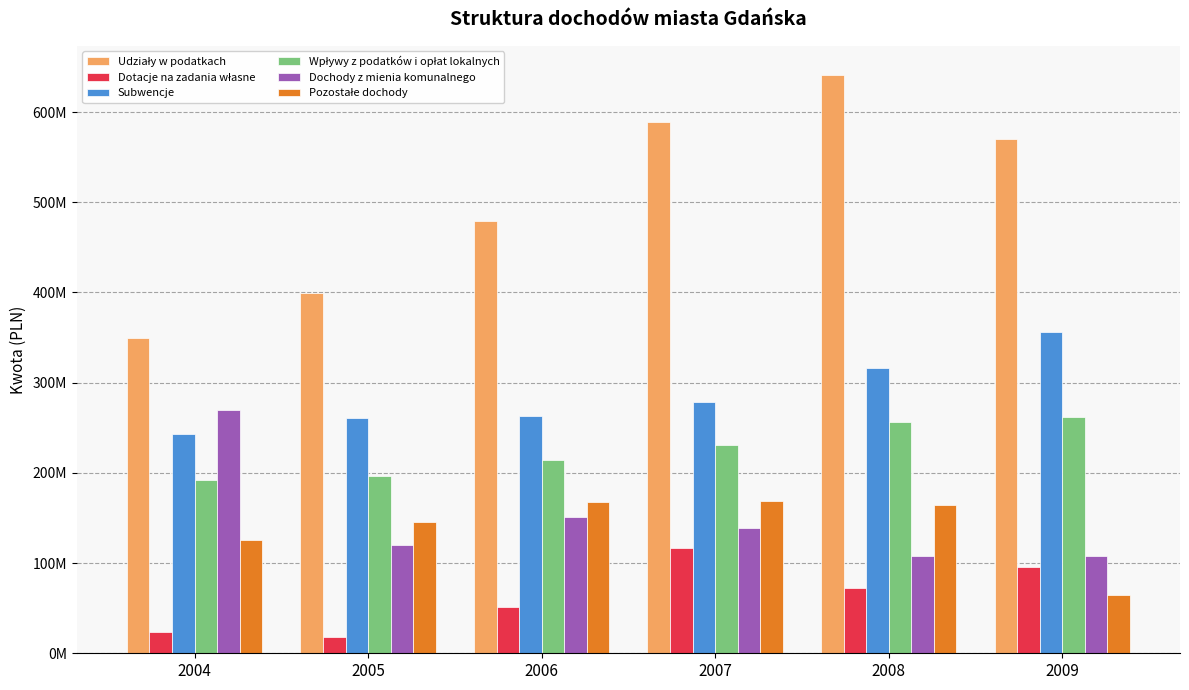

Between 2005 and 2008, which series saw the biggest shift?

Udziały w podatkach